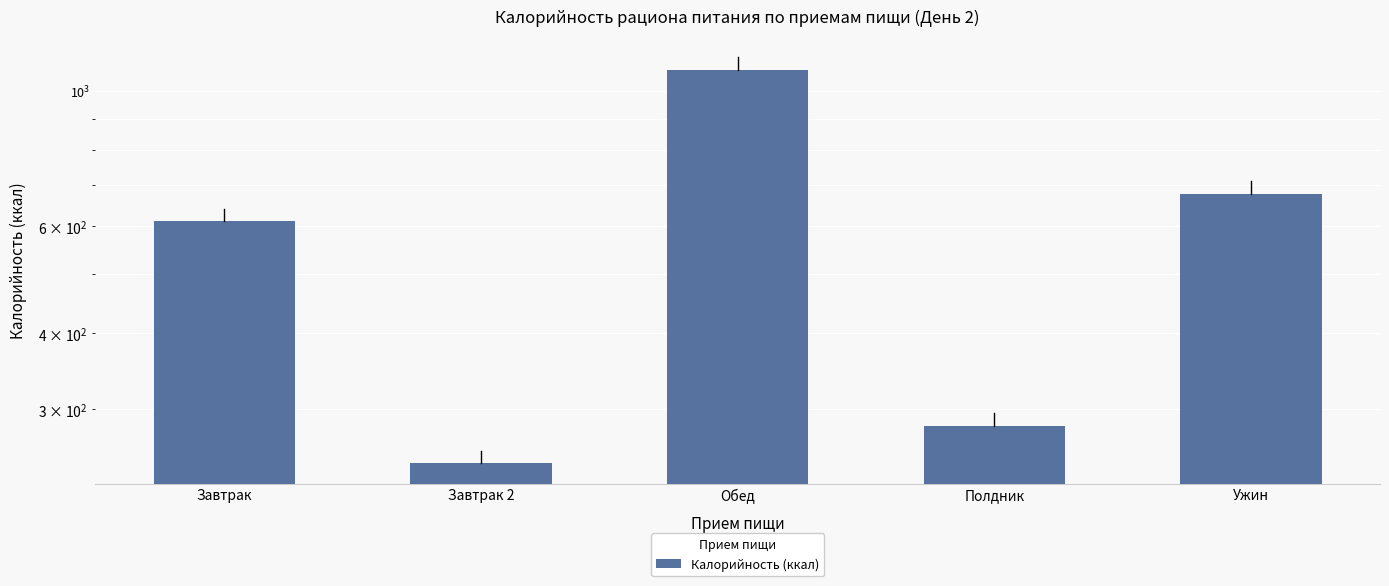

True or false: the data shows 677.4 at Ужин.

True